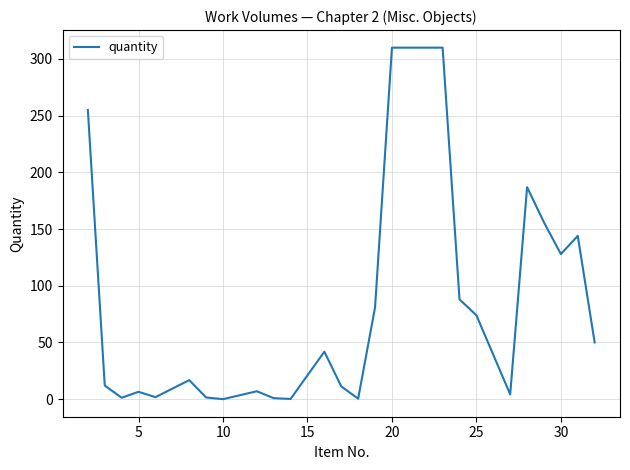

What is the difference between the maximum and minimum values?

310.0